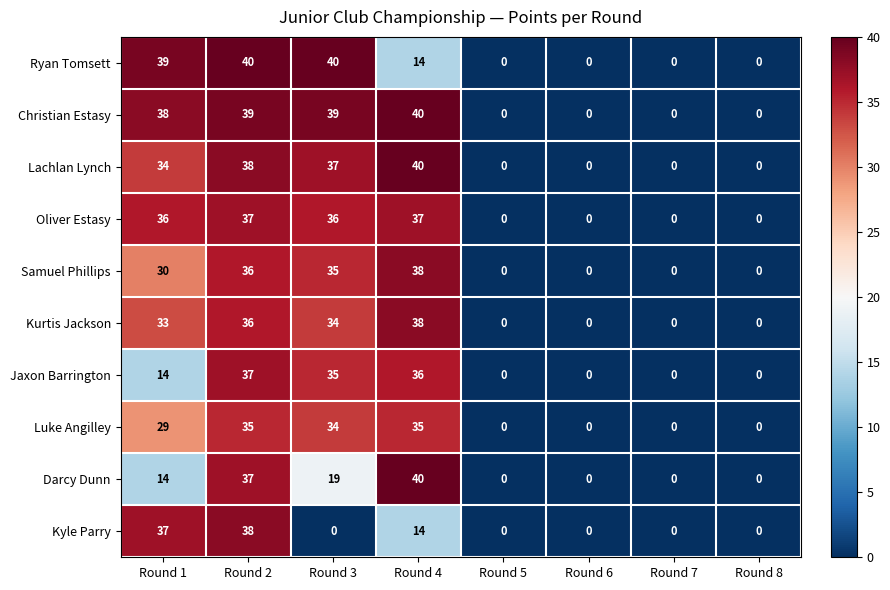

What is the approximate value of Samuel Phillips at Round 1?

30